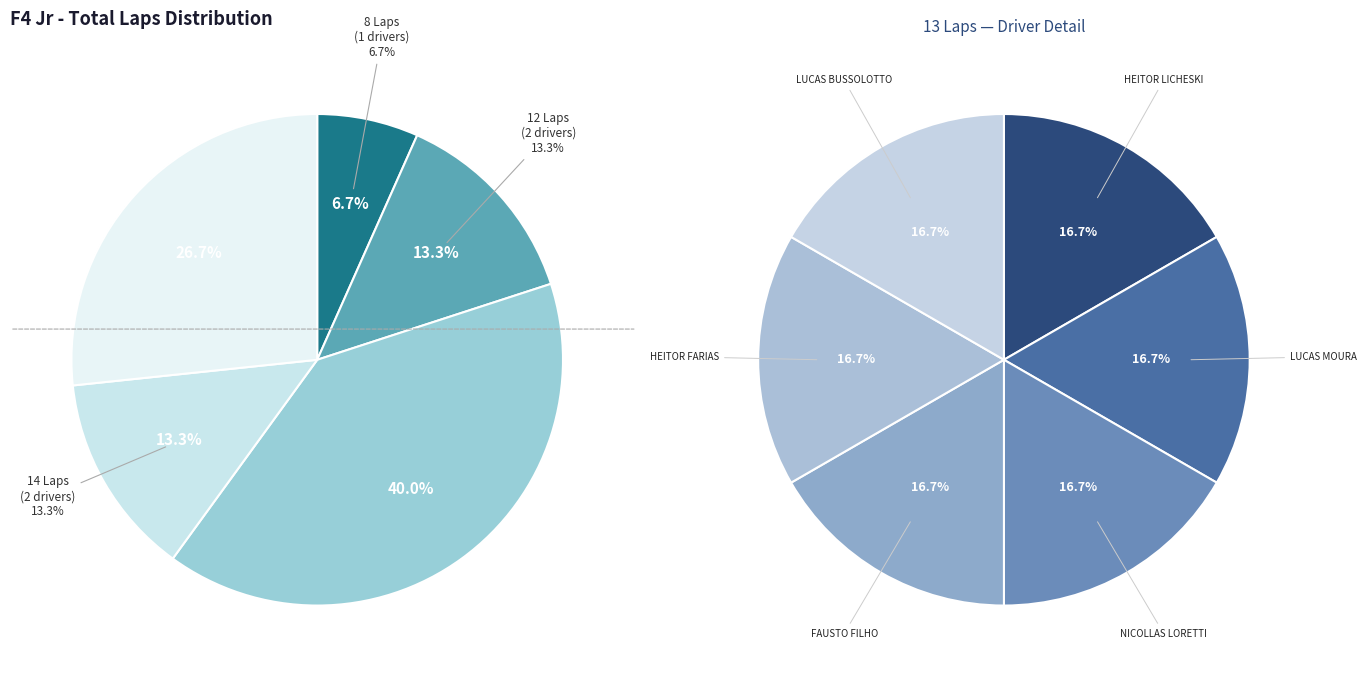

To the nearest percent, what is the combined percentage of LUCAS BUSSOLOTTO and HEITOR FARIAS?

13%